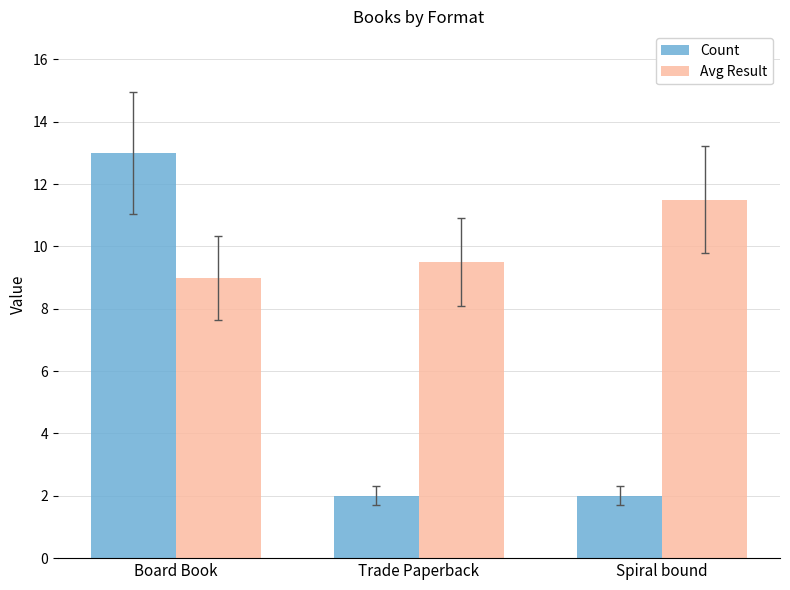

What is the greatest value displayed?

13.0